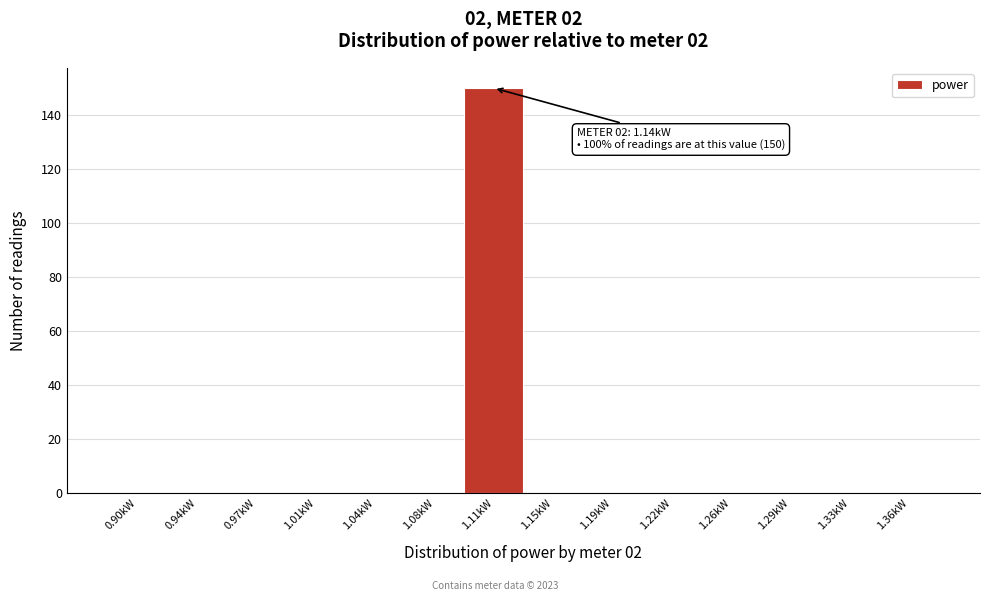

Reading right to left, what are all the values shown in this chart?

1.36kW=0	1.33kW=0	1.29kW=0	1.26kW=0	1.22kW=0	1.19kW=0	1.15kW=0	1.11kW=150	1.08kW=0	1.04kW=0	1.01kW=0	0.97kW=0	0.94kW=0	0.90kW=0